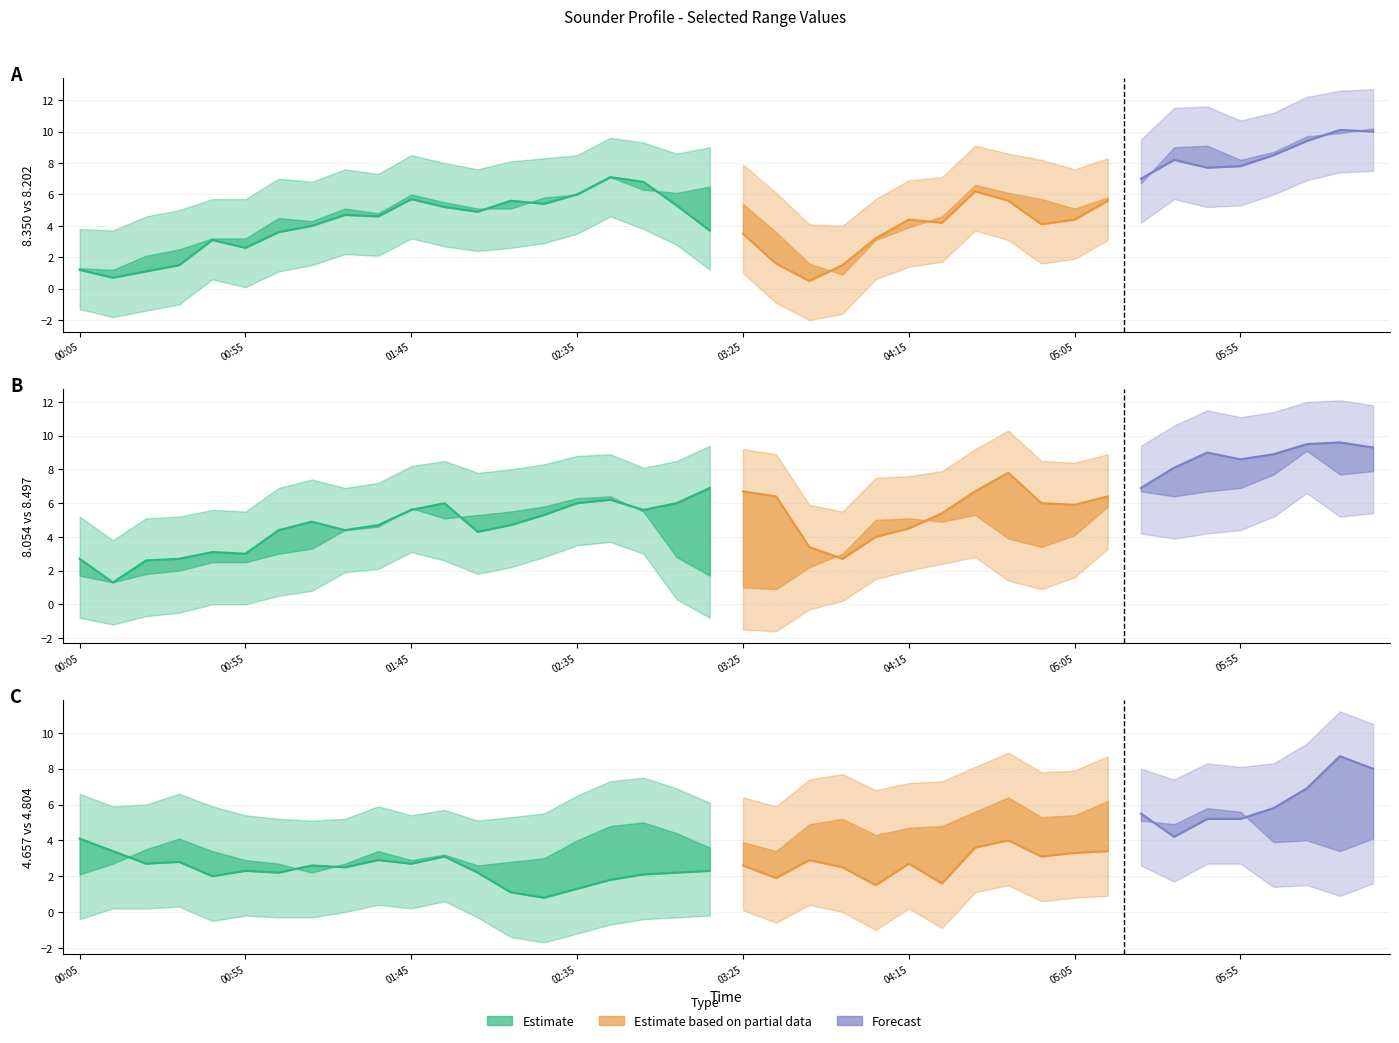

Is it true that 8.054 equals 5.4 at 1987/05/13 04:25?

True